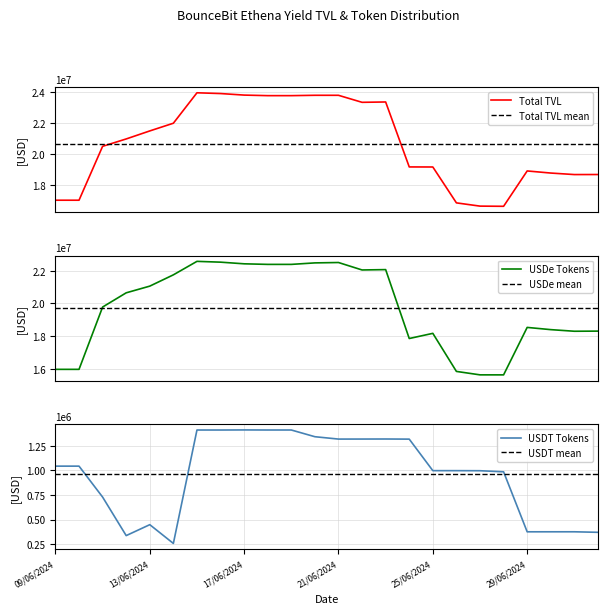

Which series has the largest range (max minus min)?

Total TVL